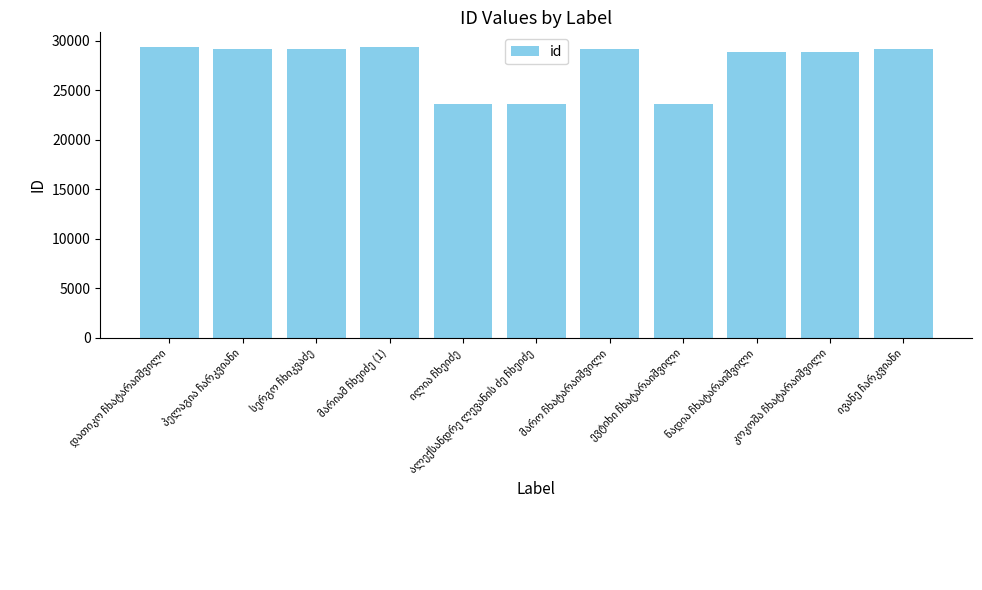

What is the difference between the maximum and minimum values?

5736